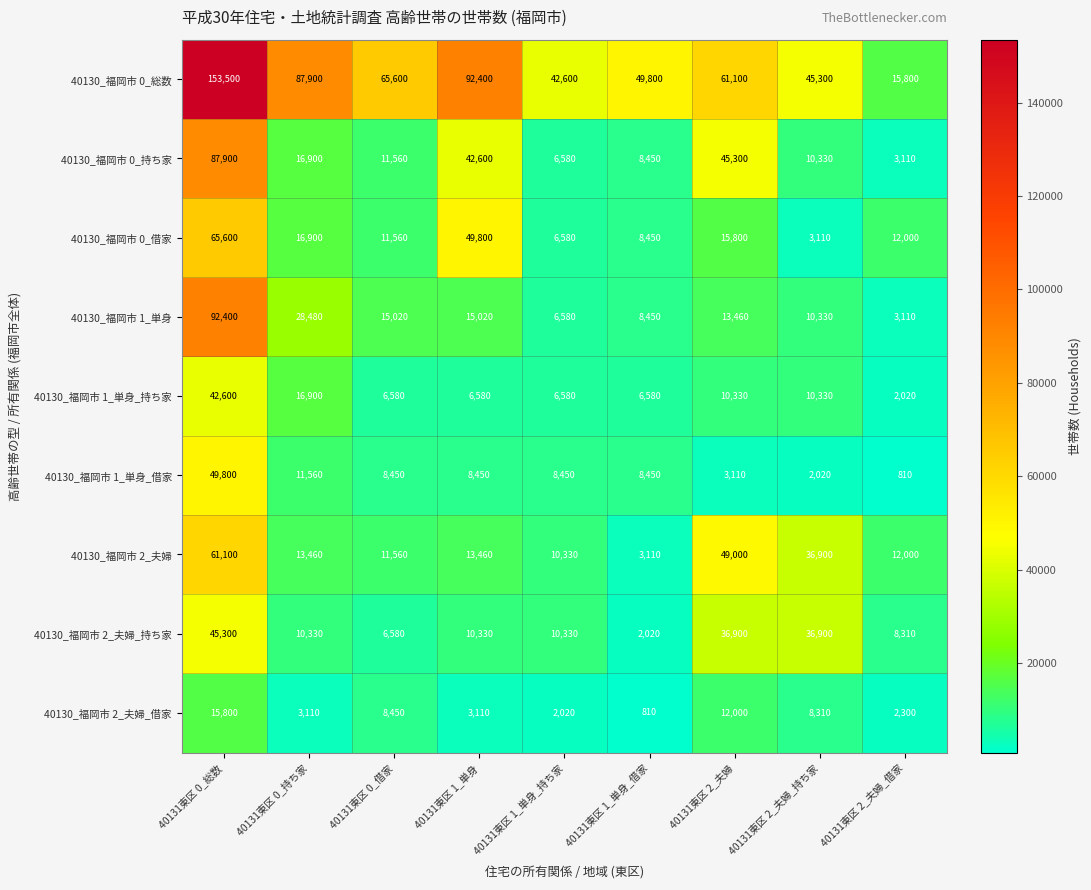

How many data points does each series have?

9